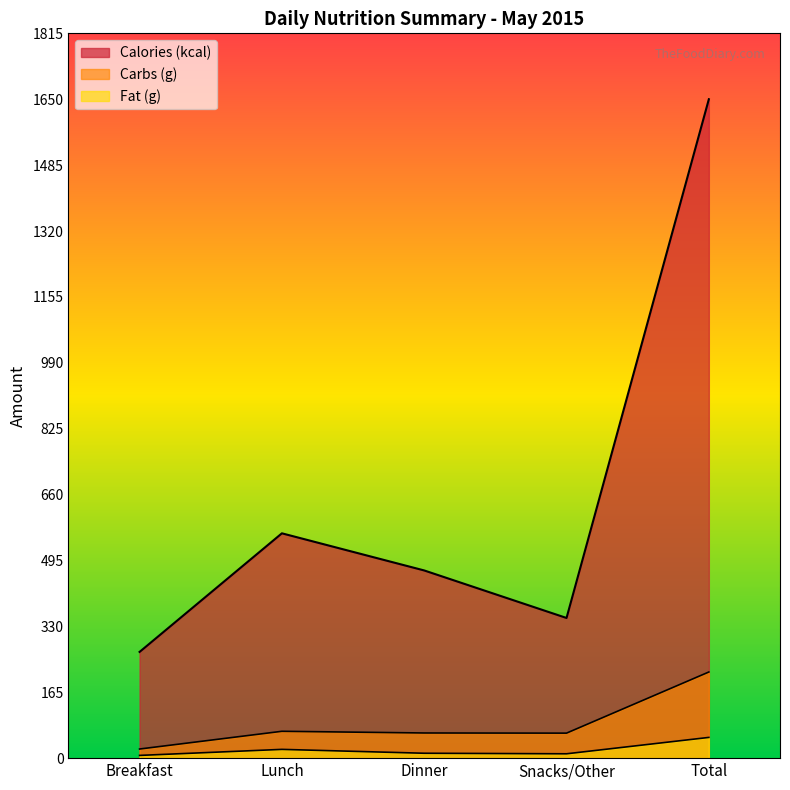

At which category does Carbs (g) reach its first local peak?

Lunch